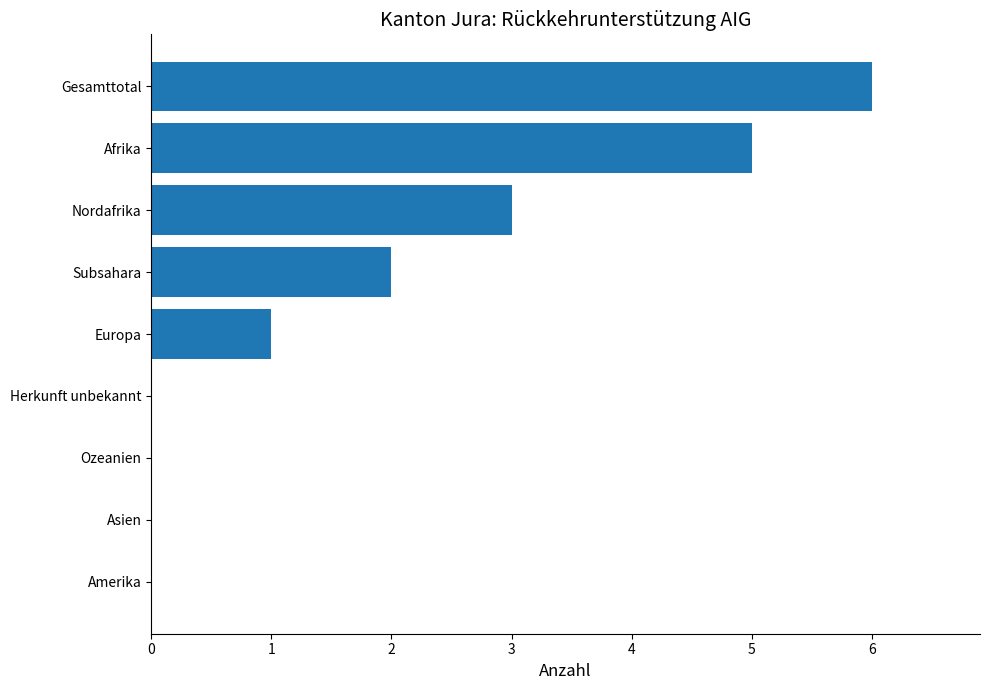

True or false: the data shows 0 at Herkunft unbekannt.

True